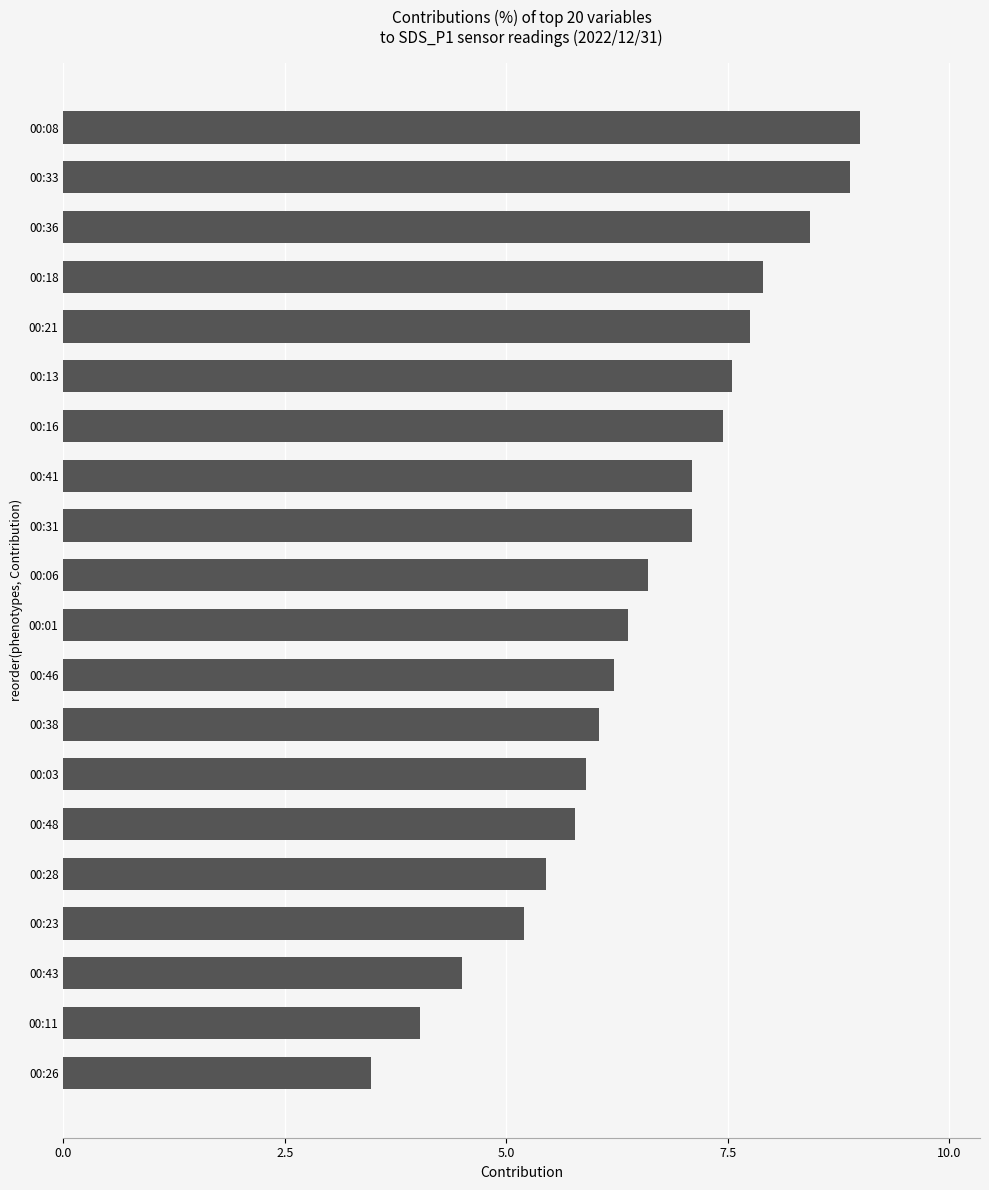

Which label corresponds to the largest value in the chart?

00:08